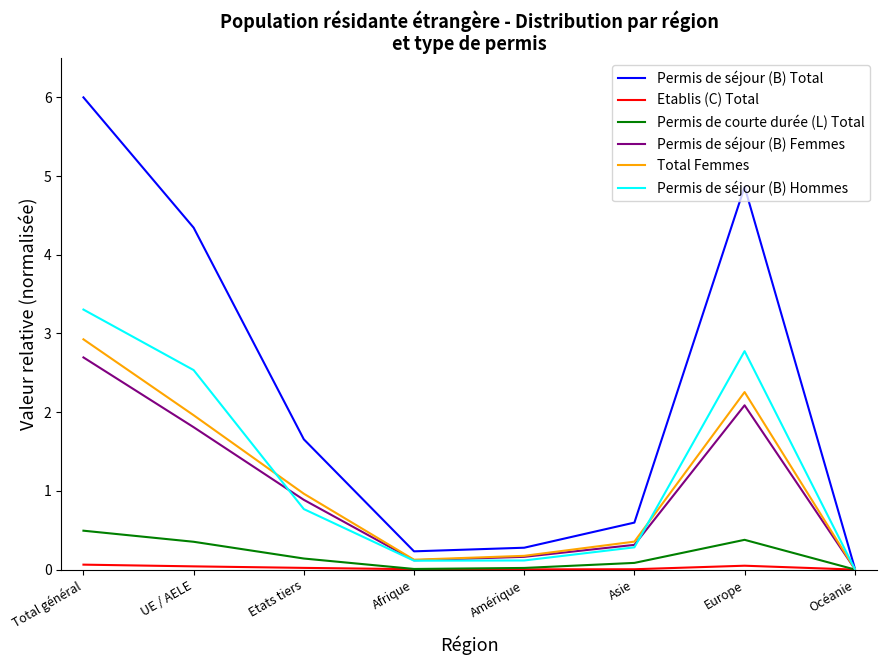

Between Total général and Afrique, which series saw the biggest shift?

Permis de séjour (B) Total